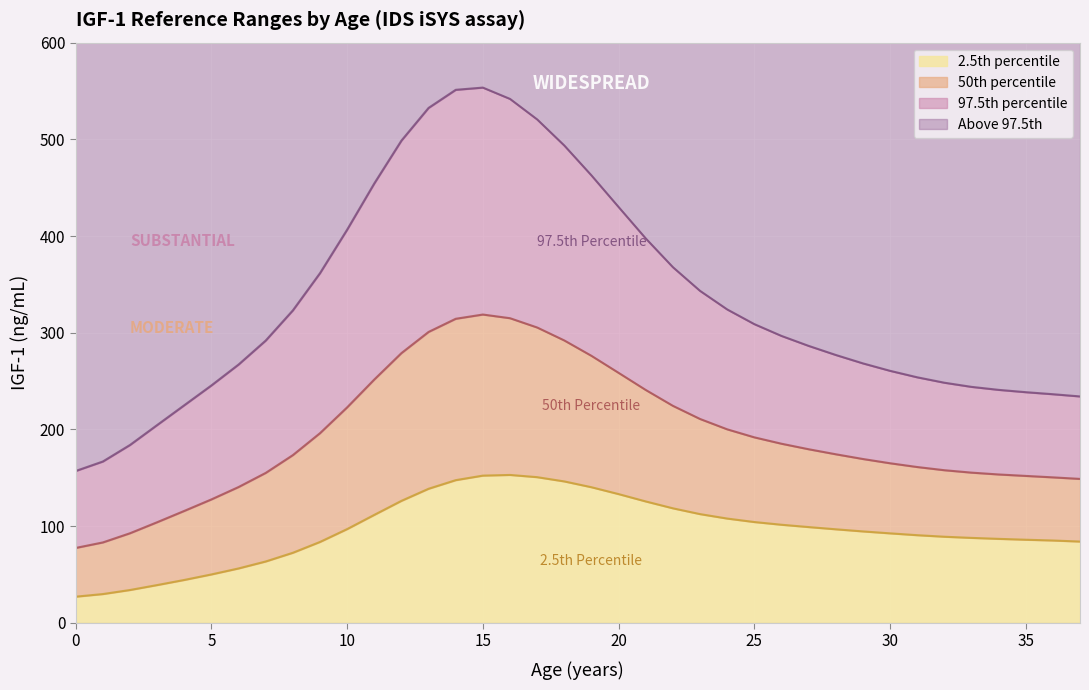

Which series changed the most between 3 and 16?

97.5th percentile